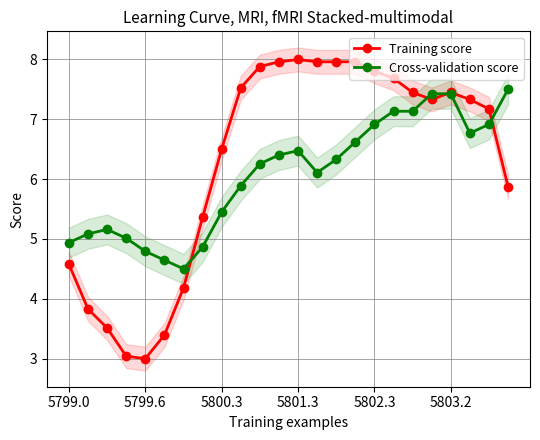

In Cross-validation score, how many points are higher than both neighbors (excluding endpoints)?

2